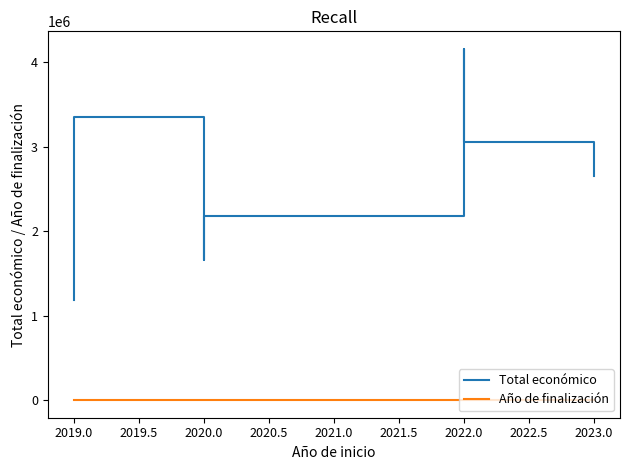

List the series in order of their overall mean, highest first.

Total económico, Año de finalización